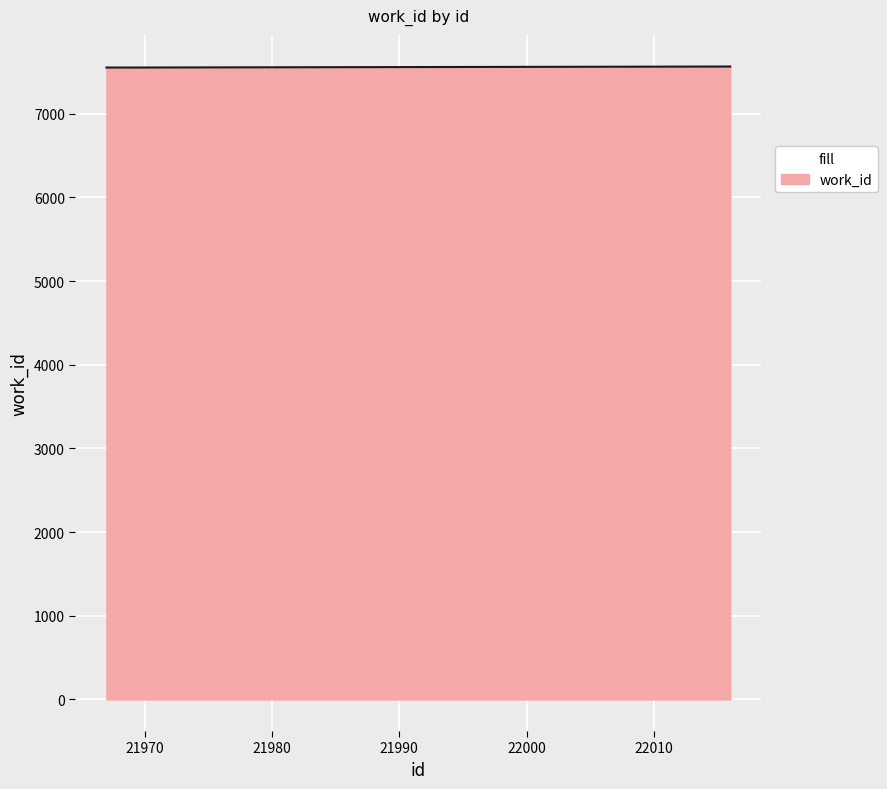

What is the minimum value shown in the chart?

7553